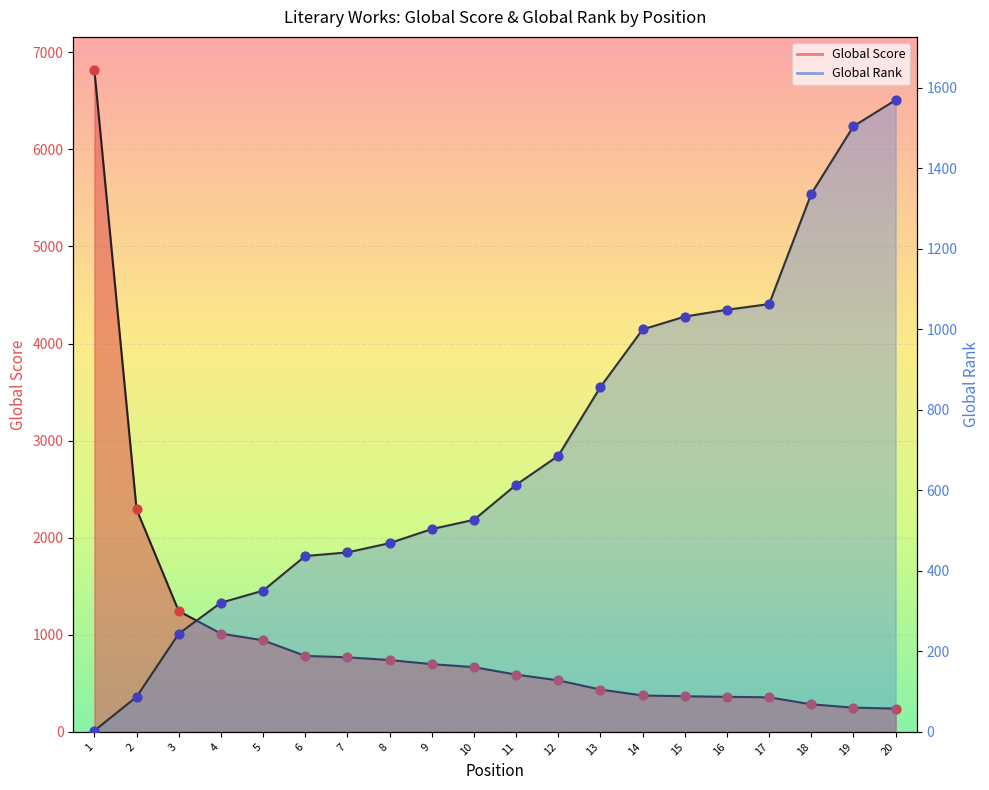

What are all the series names shown in the legend?

Global Score, Global Rank